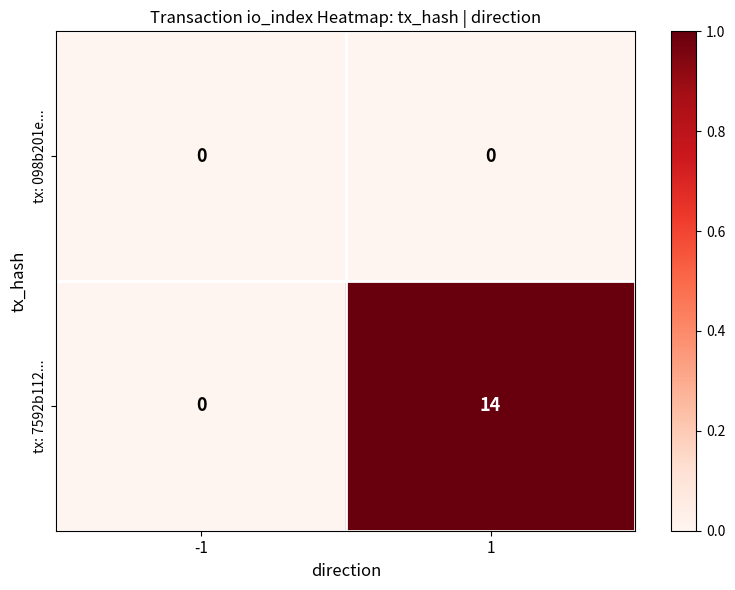

Reading left to right, list all the values displayed in this chart.

tx: 098b201e...: -1=0	1=0
tx: 7592b112...: -1=0	1=14